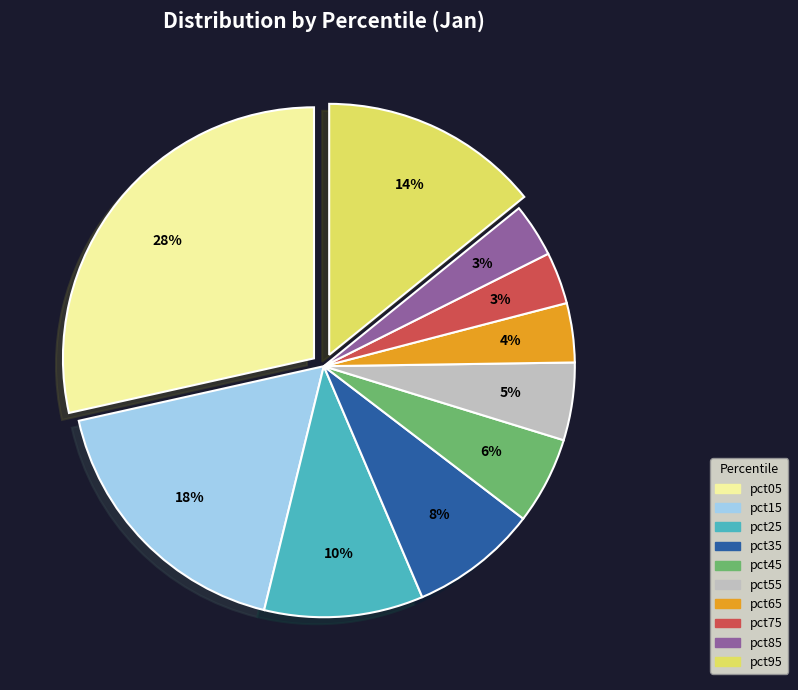

Count the number of slices in the pie.

10